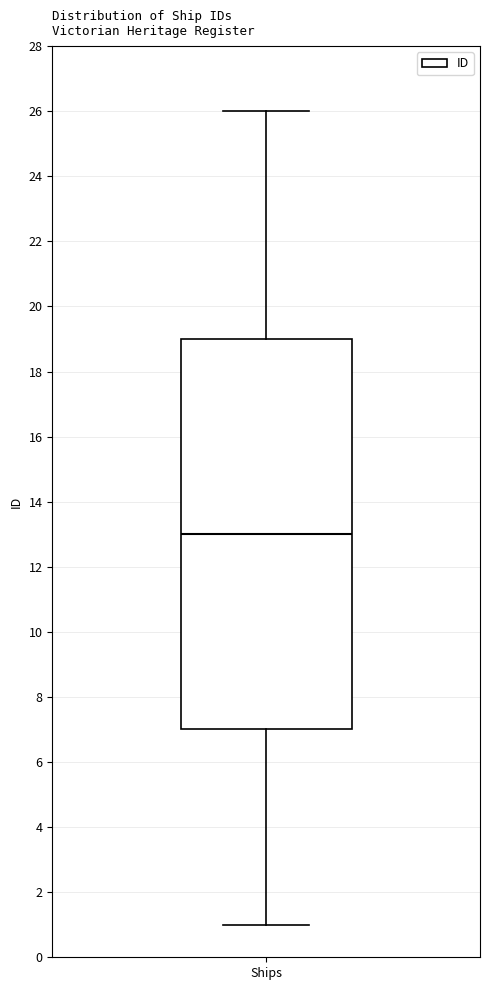

Transcribe this box plot: give where the median line is, the range the box spans, and where the two whiskers end, as read against the y-axis. The values are not printed on the chart, so give them approximately, as read against the axis.

median 13, box 7 to 19, whiskers 1 to 26